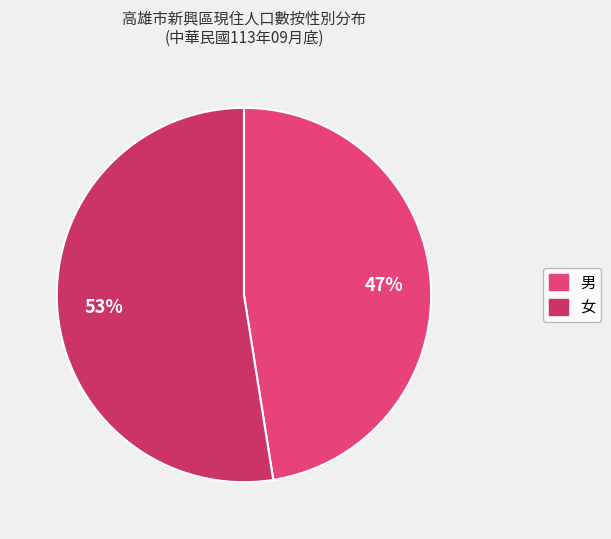

True or false: 女 accounts for 53% of the total.

True